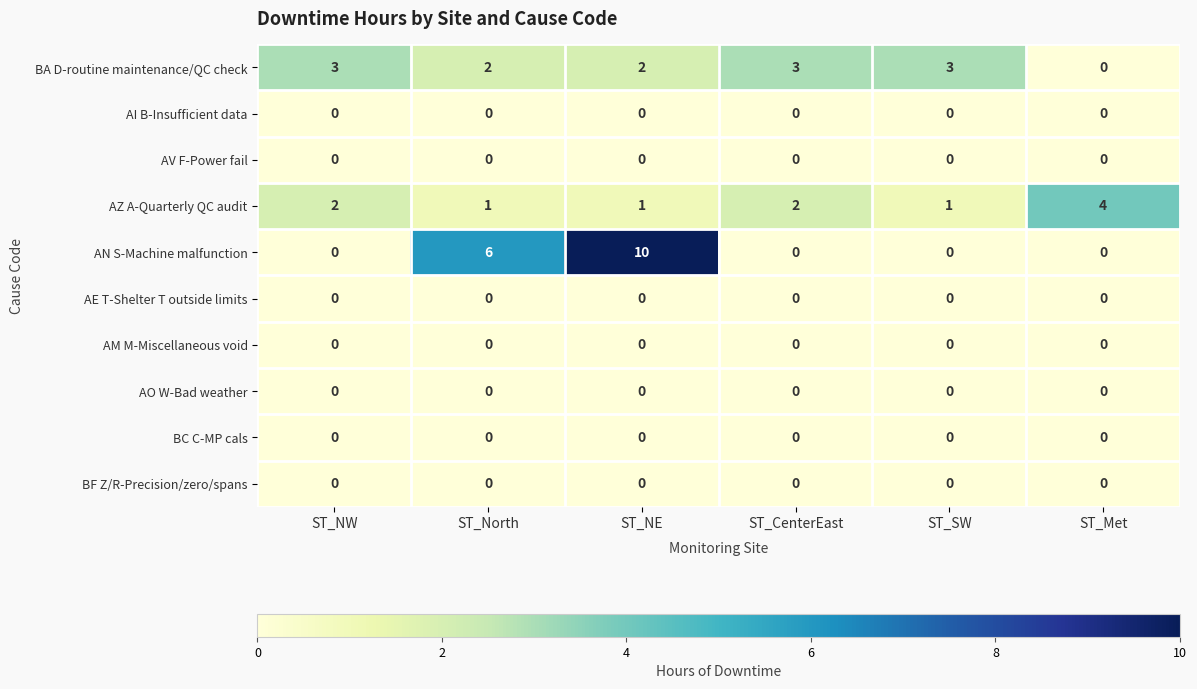

What is the total value across all series at ST_SW?

4